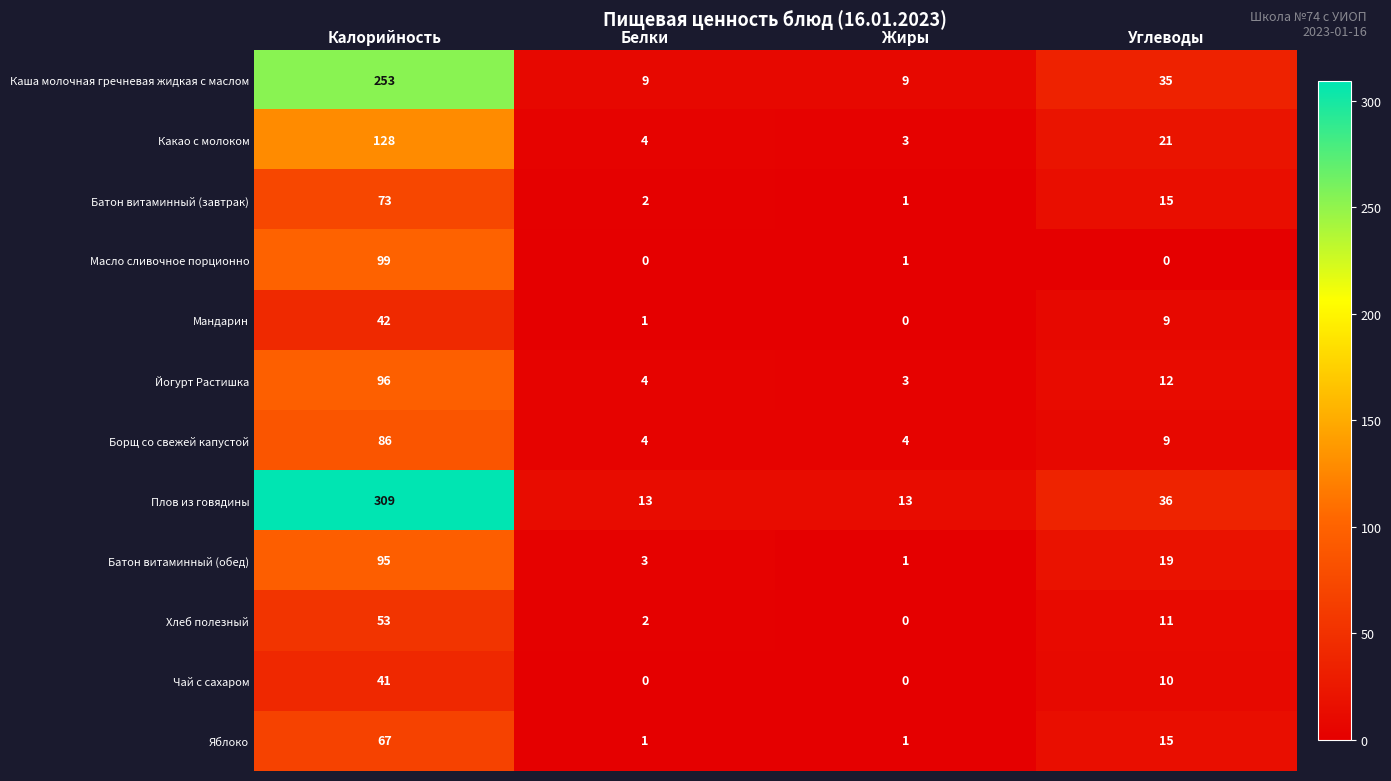

What is the total value across all series at Жиры?

36